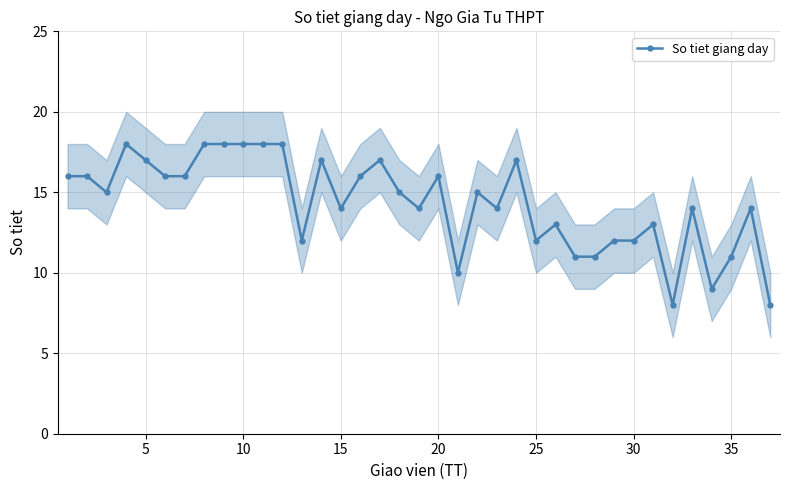

What value does the So tiet giang day series have at 25, to the nearest 5?

10